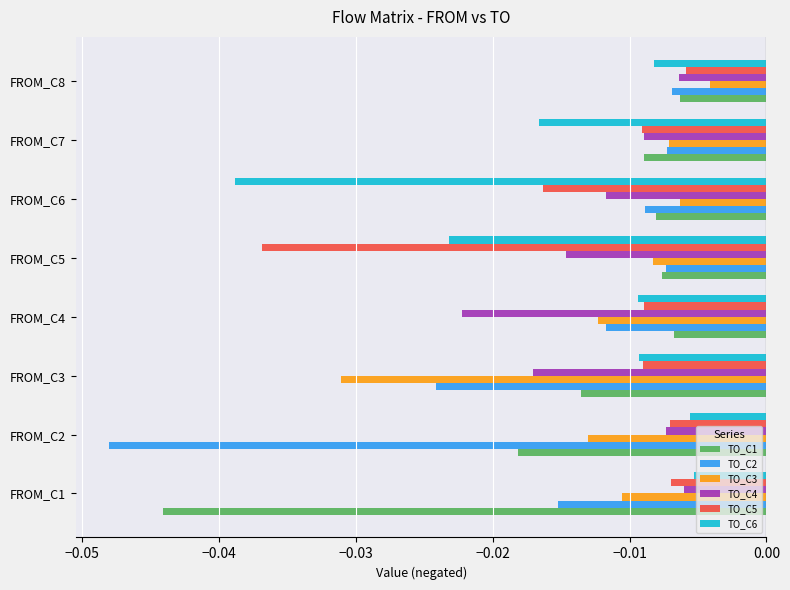

Is the value of TO_C4 at FROM_C2 greater than the value of TO_C5 at FROM_C3?

Yes